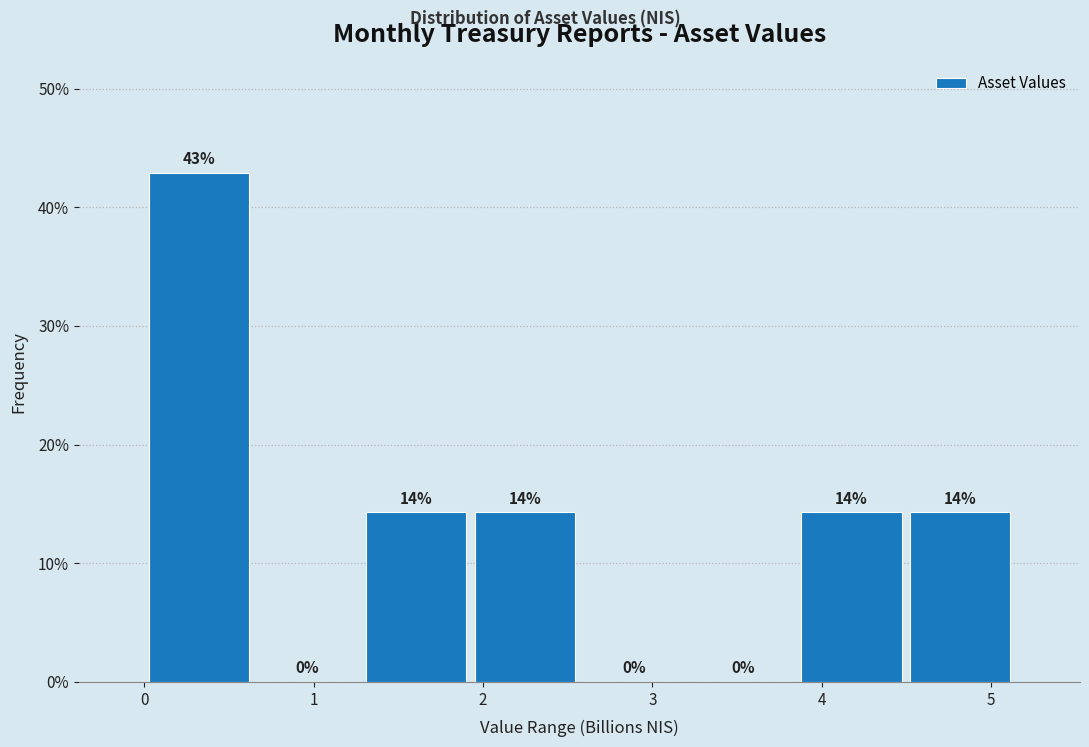

Over which range of the x-axis is the bar tallest?

0.0 to 0.6